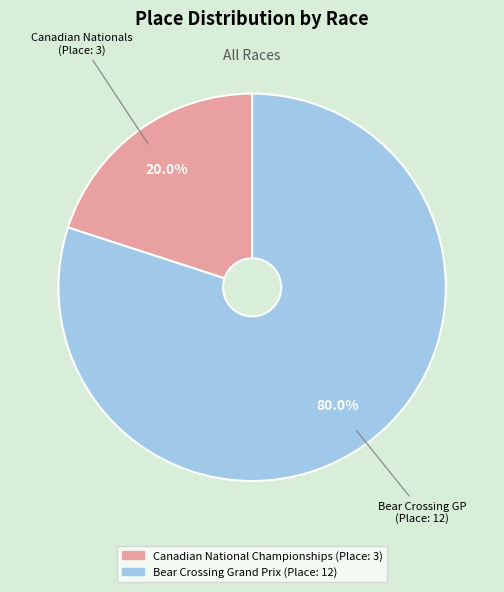

What is the majority slice?

Bear Crossing Grand Prix